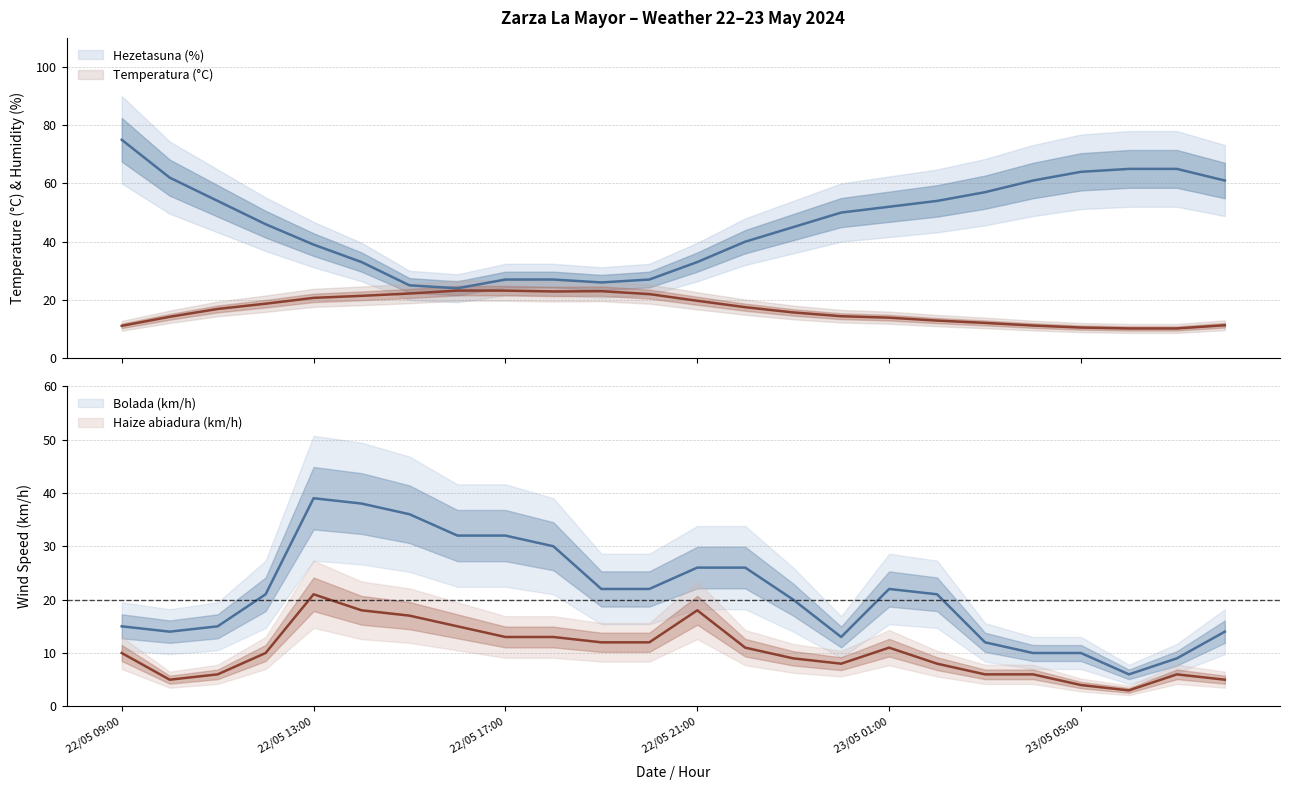

Which label corresponds to the smallest value in the chart?

23/05 06:00